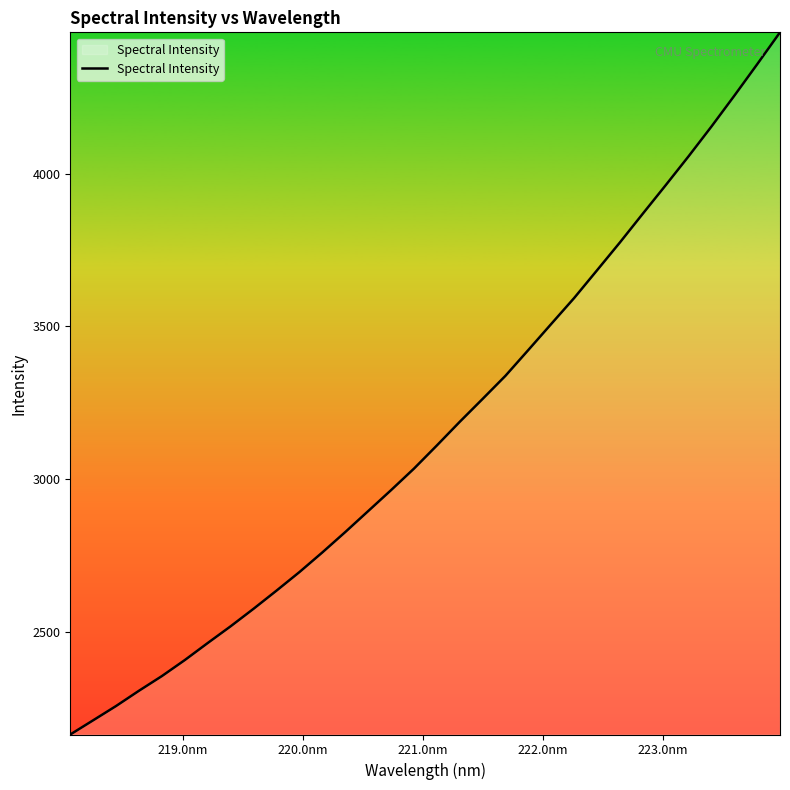

What is the difference between the maximum and minimum values?

2298.4